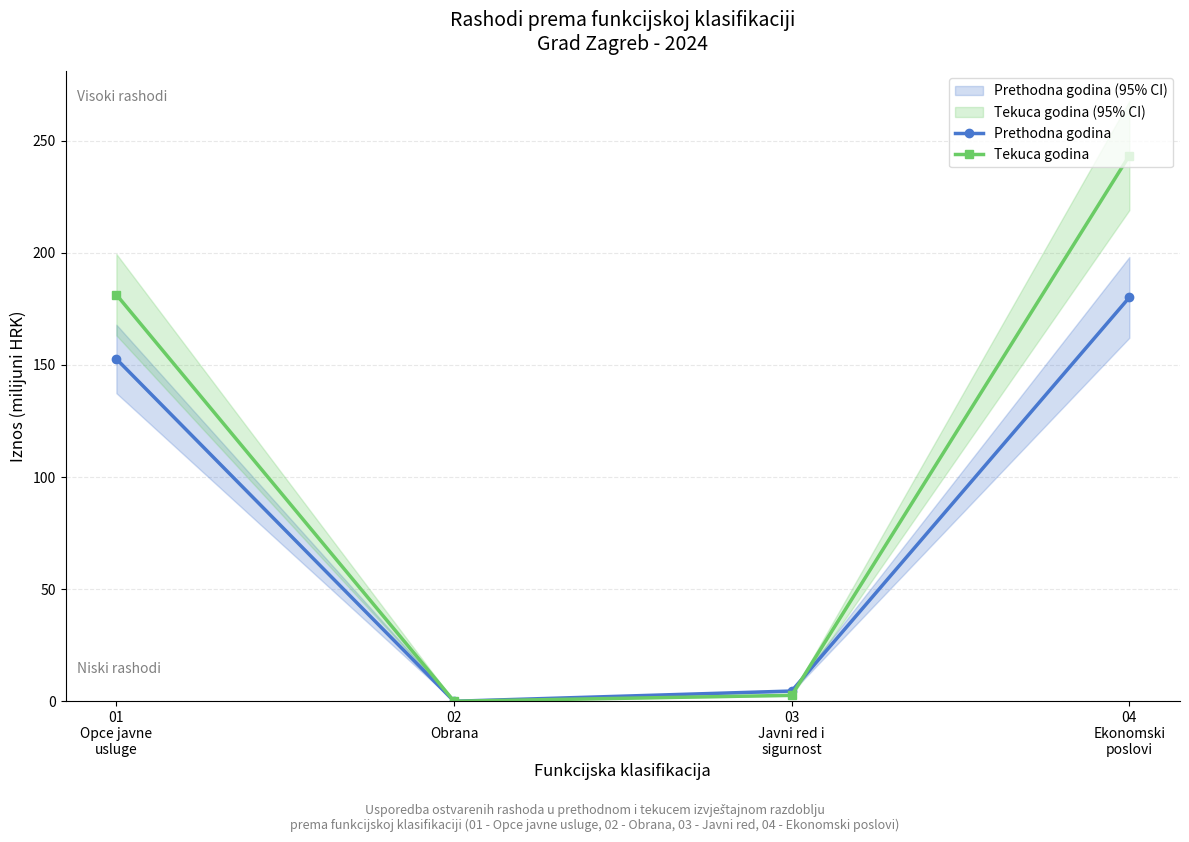

How many lines are shown in the chart?

2